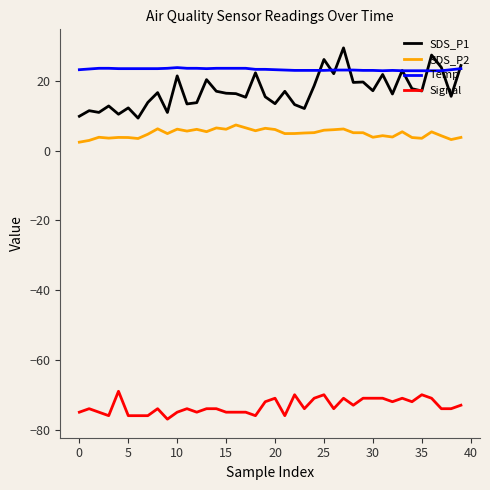

List the series in order of their peak value, highest first.

SDS_P1, Temp, SDS_P2, Signal